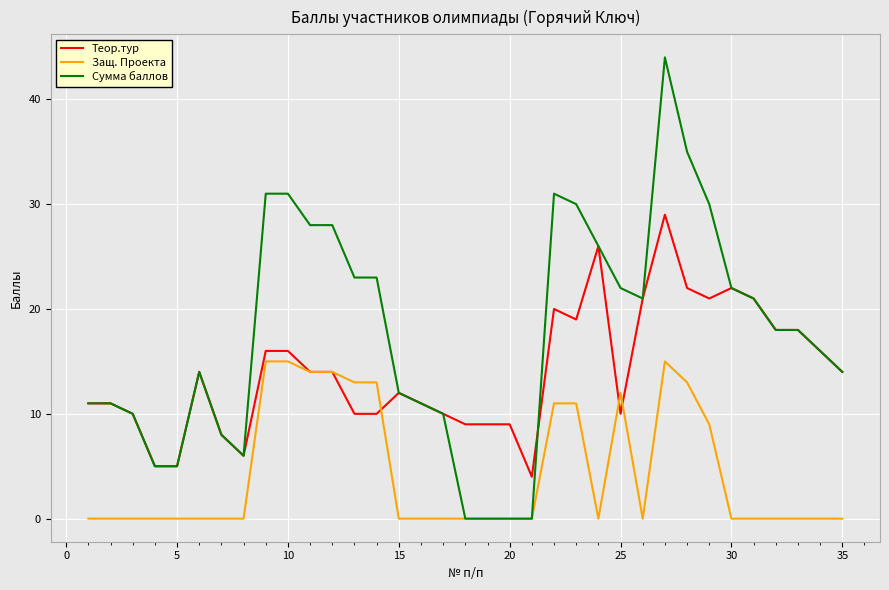

Does the chart have visible grid lines?

Yes